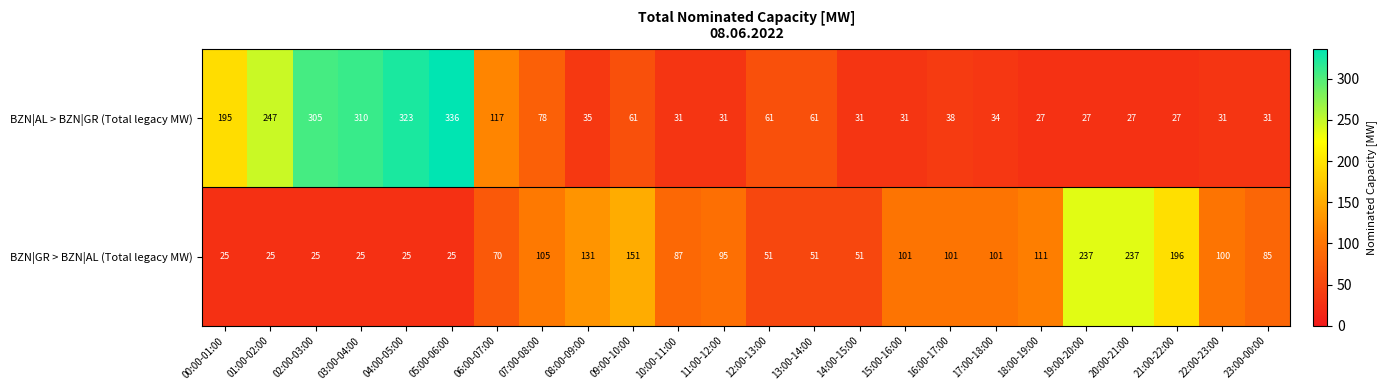

What is the difference between the BZN|AL > BZN|GR (Total legacy MW) values at 05:00-06:00 and 01:00-02:00?

89